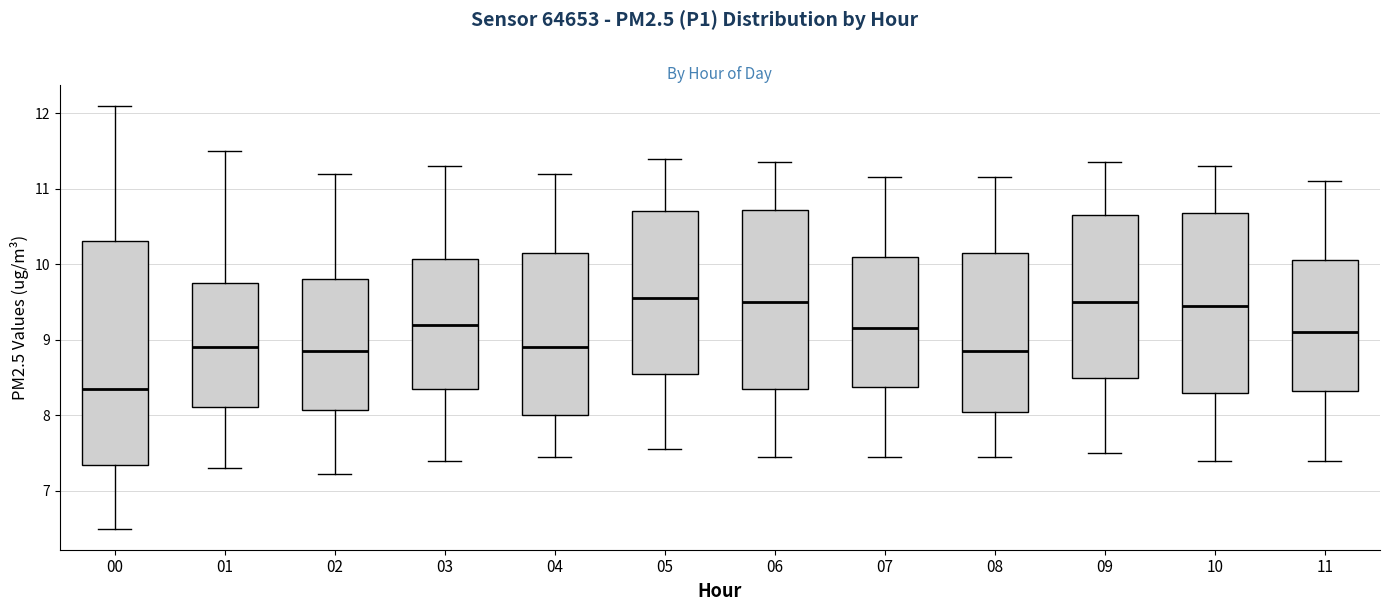

Comparing the boxes themselves (not the whiskers), which one is the tallest?

00